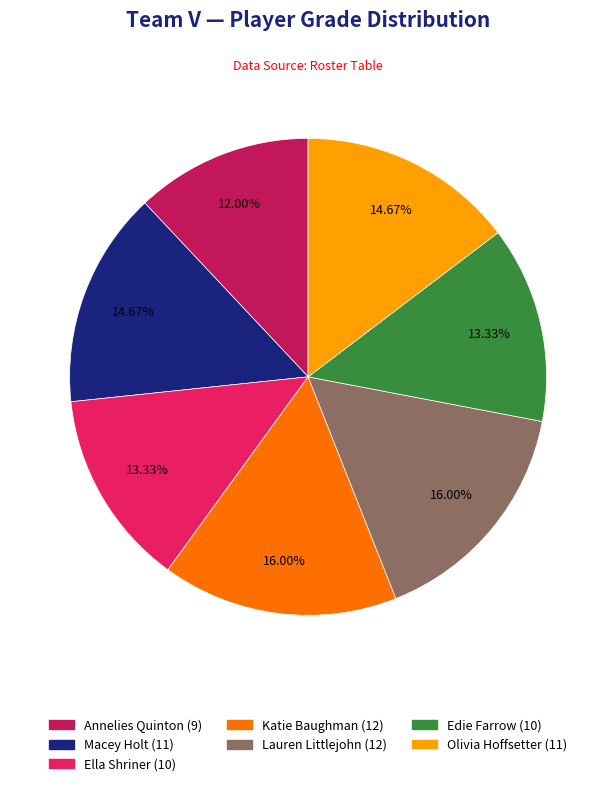

The Macey Holt (11) slice represents 15% of the pie. True or false?

True